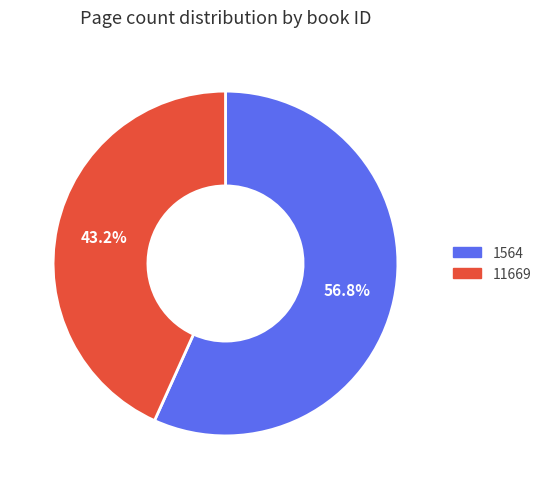

Which has a higher value, 1564 or 11669?

1564